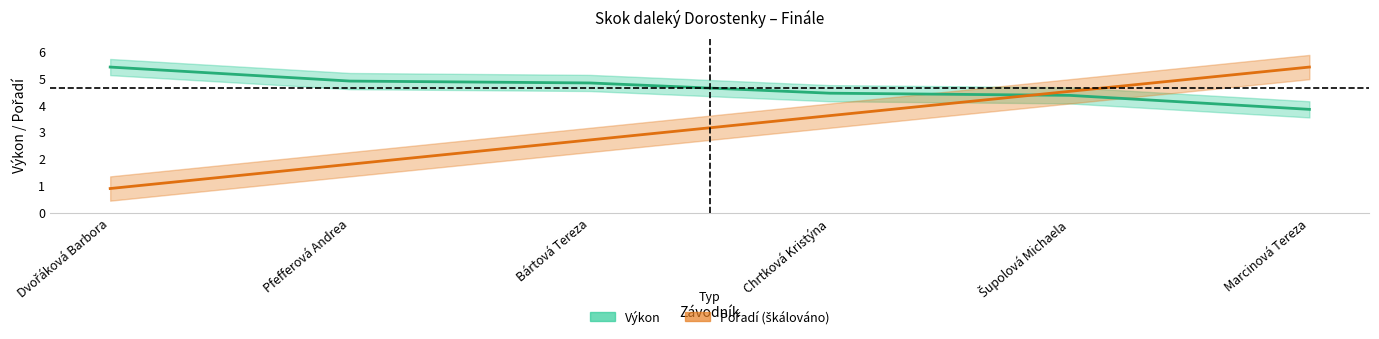

At which category is the sum across all series the highest?

Marcinová Tereza